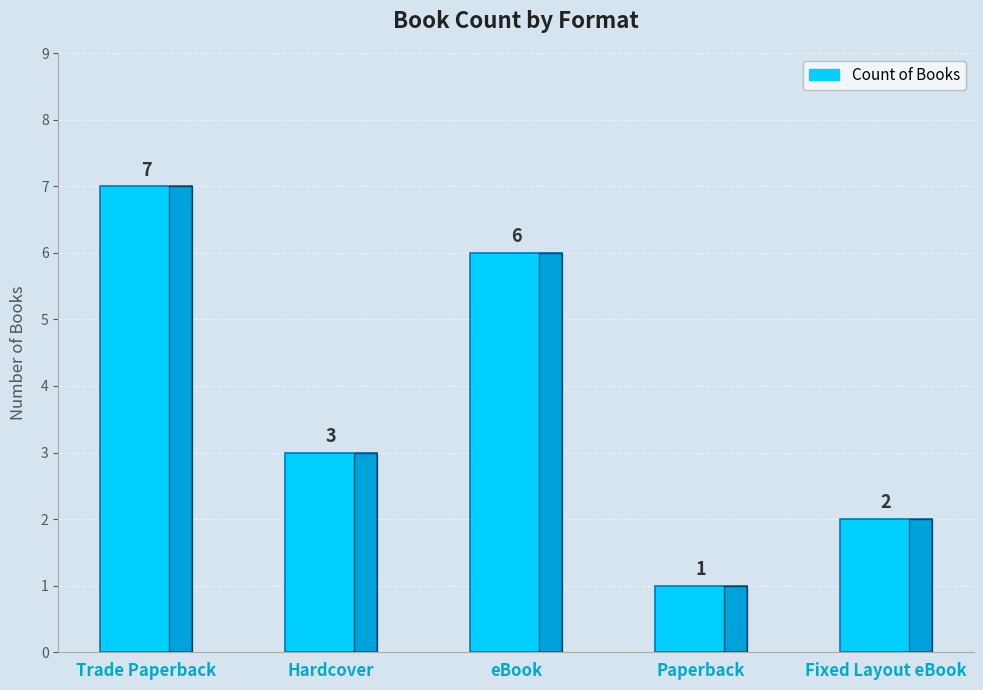

The chart shows a value of 2 at Trade Paperback. True or false?

False